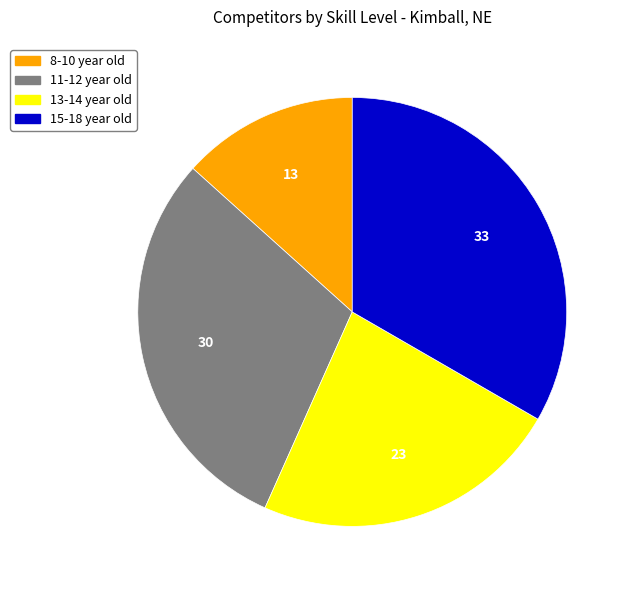

How many slices are in this pie chart?

4